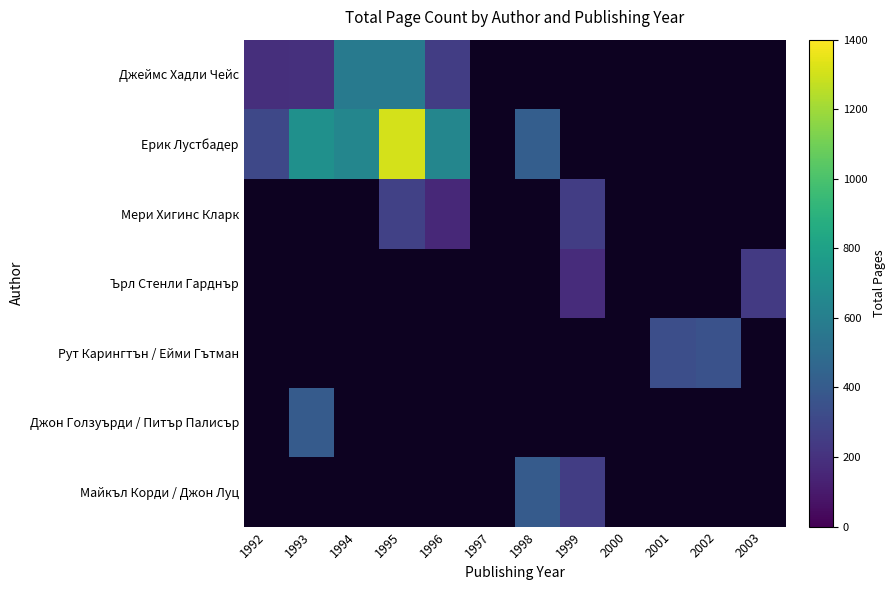

Which series has the widest spread of values?

Ерик Лустбадер